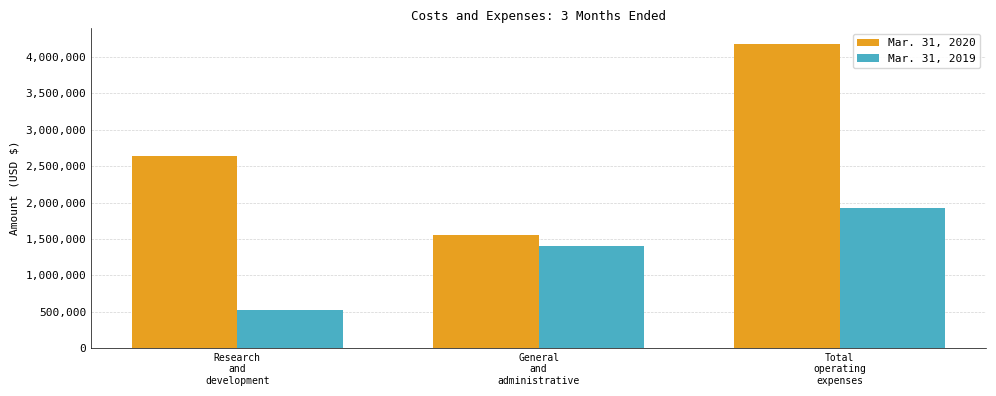

At which category is the sum across all series the highest?

Total
operating
expenses